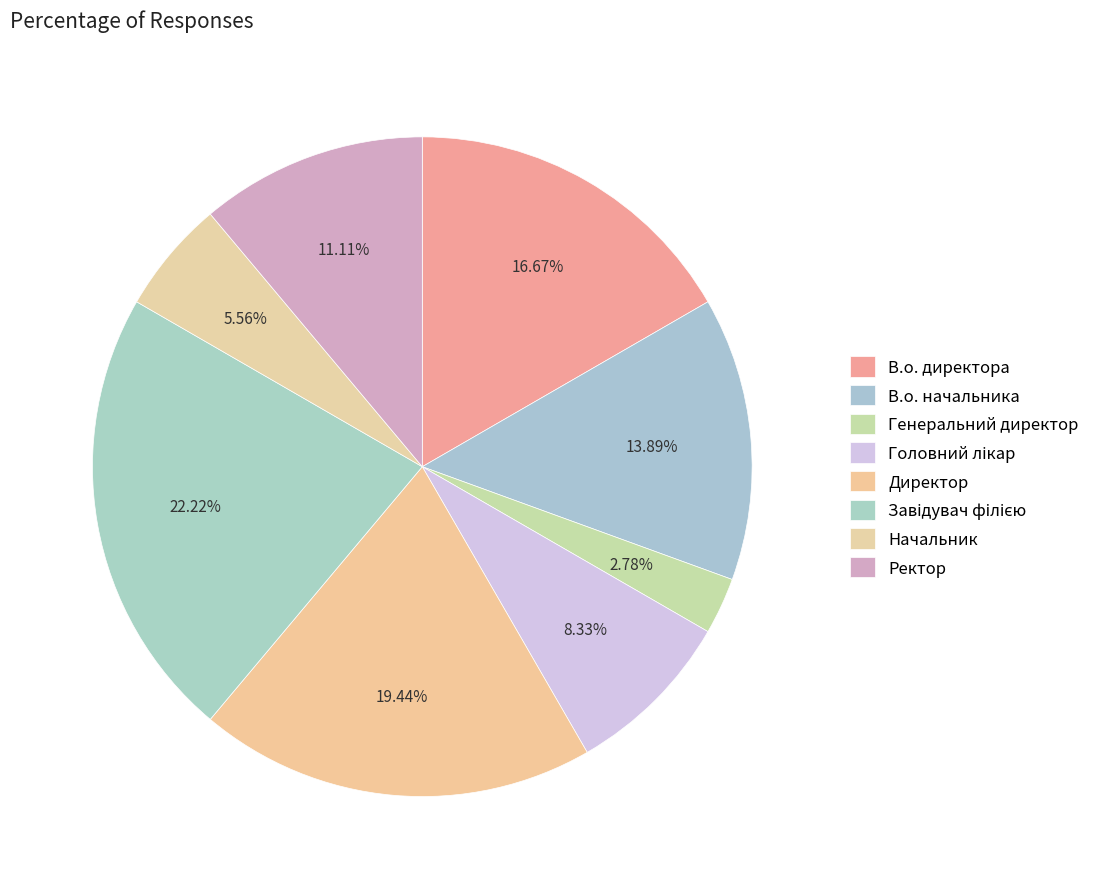

Count the number of slices in the pie.

8